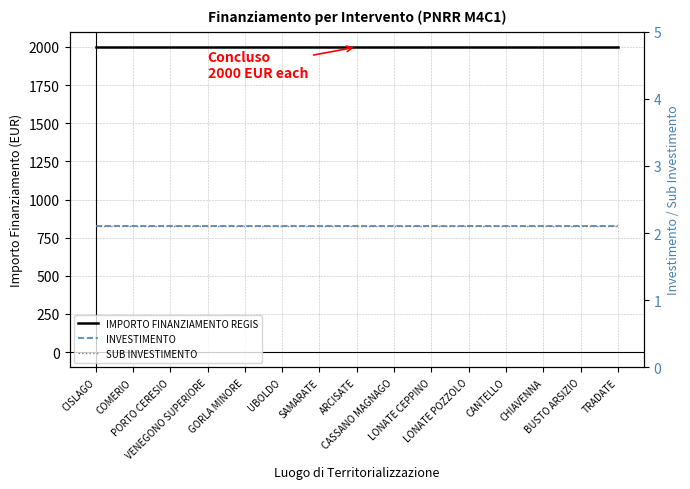

Rank the series by their maximum value, from highest to lowest.

IMPORTO FINANZIAMENTO REGIS, INVESTIMENTO, SUB INVESTIMENTO